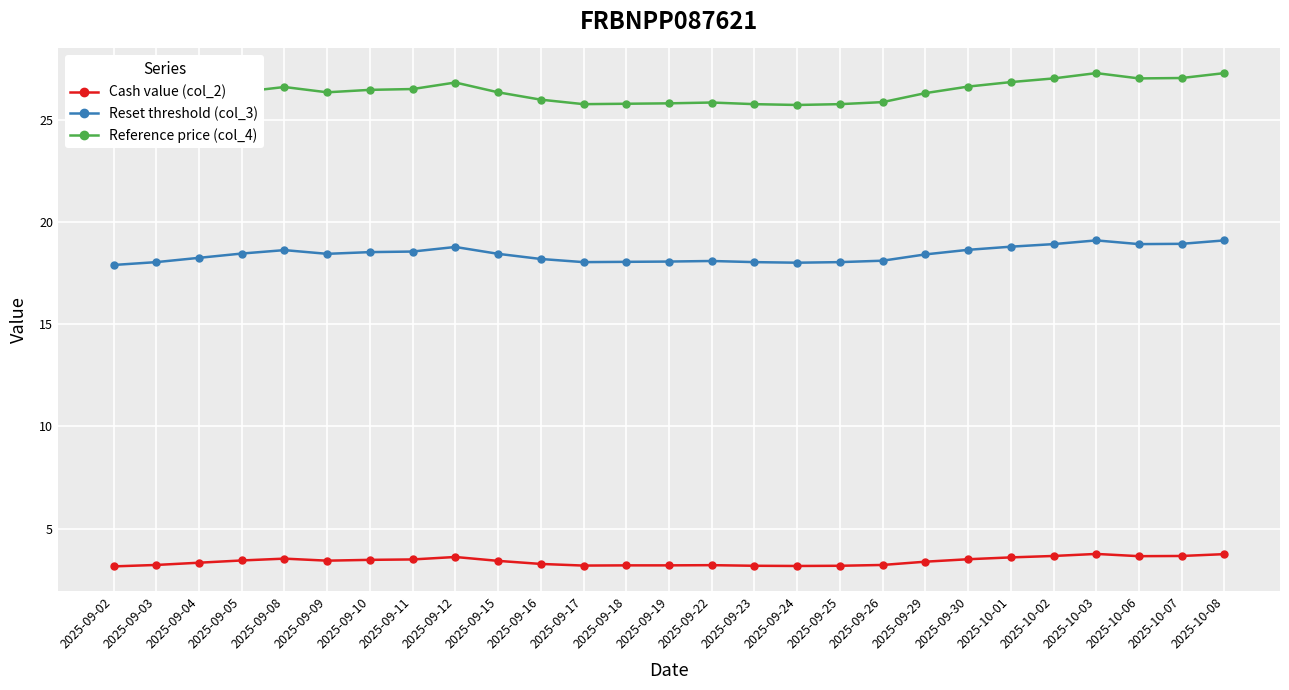

Does the chart display data point markers on the line(s)?

Yes